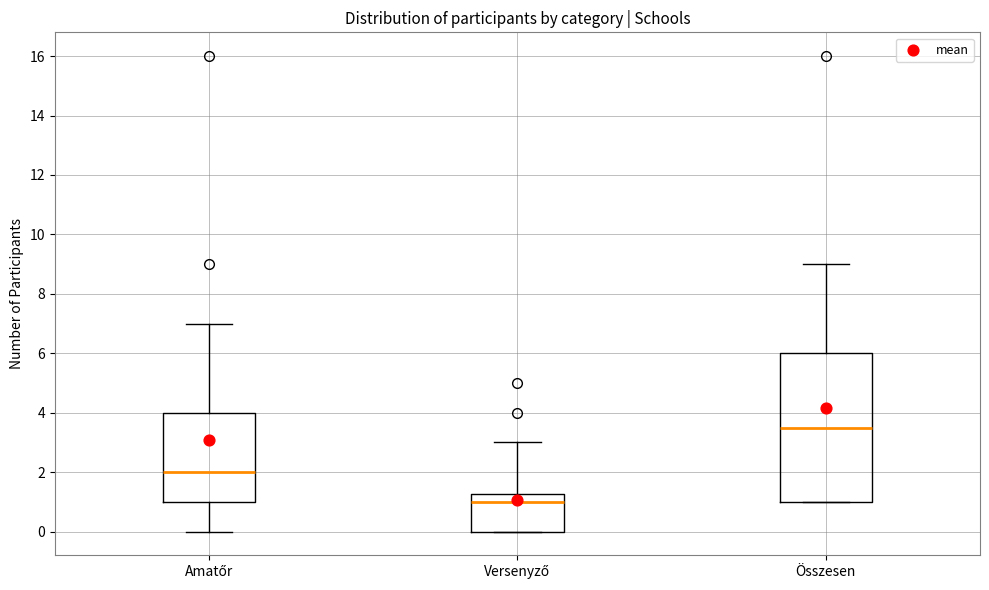

Reading left to right, read every box against the y-axis: the position of its median line, the range the box covers, and the ends of its whiskers. The values are not printed on the chart, so give them approximately, as read against the axis.

Amatőr: median 2.0, box 1.0 to 4.0, whiskers 0.0 to 7.0
Versenyző: median 1.0, box 0.0 to 1.2, whiskers 0.0 to 3.0
Összesen: median 3.6, box 1.0 to 6.0, whiskers 1.0 to 9.0